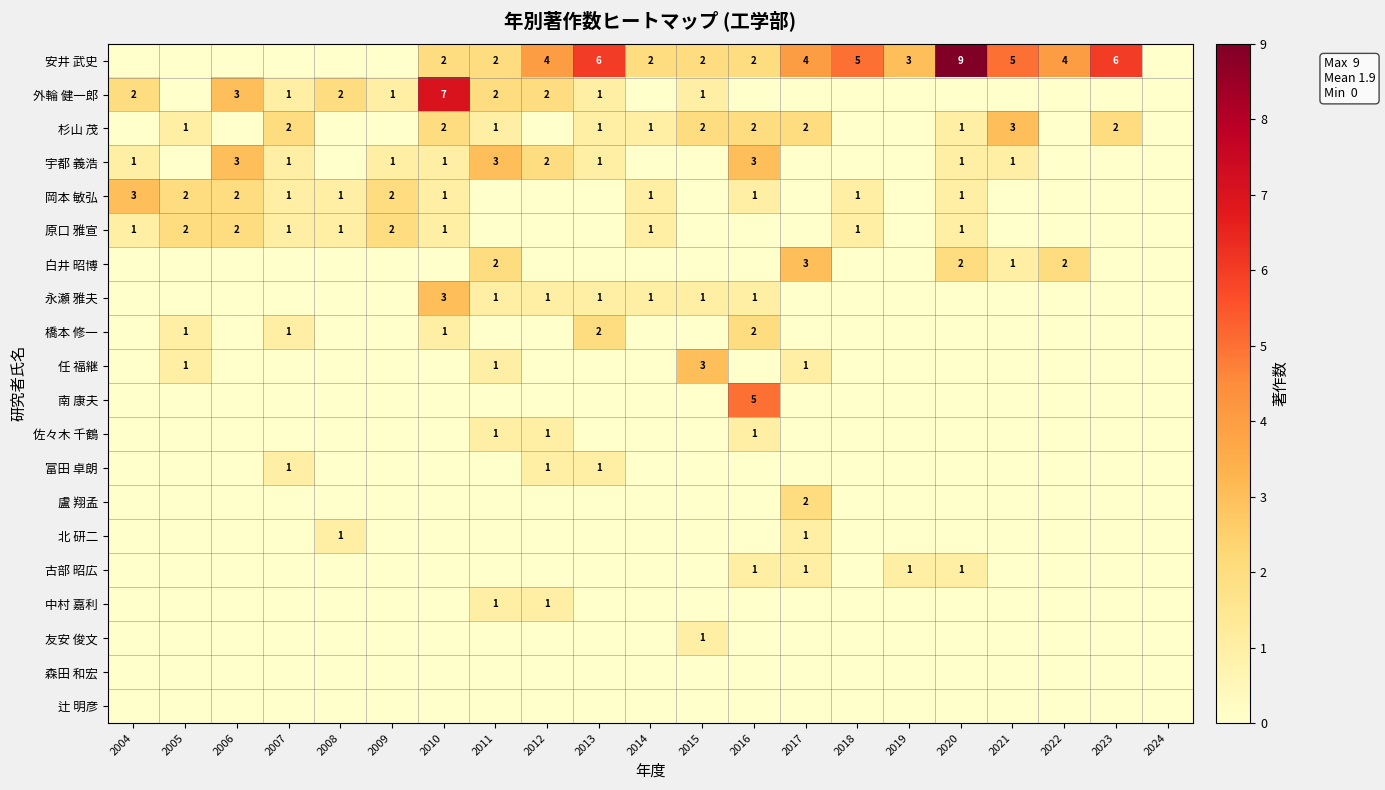

Which category has the lowest value across all series?

2004